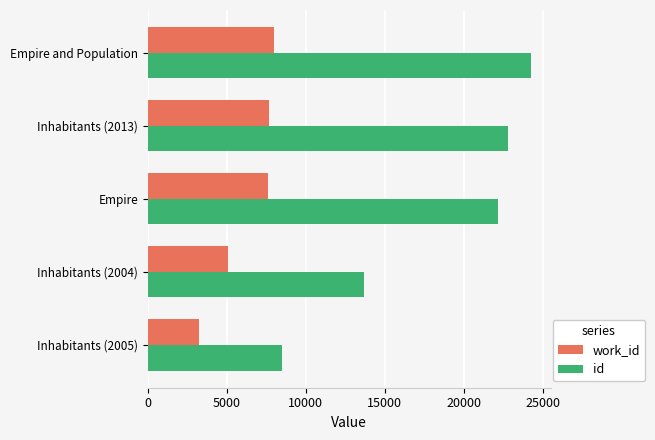

Is it true that id equals 22165 at Empire?

True